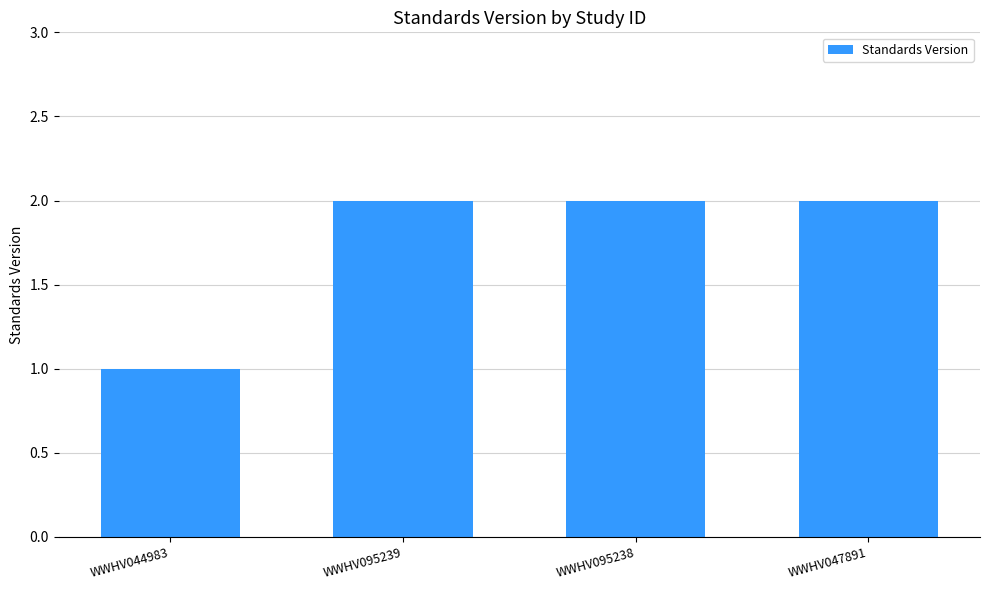

How many data points does each series have?

4